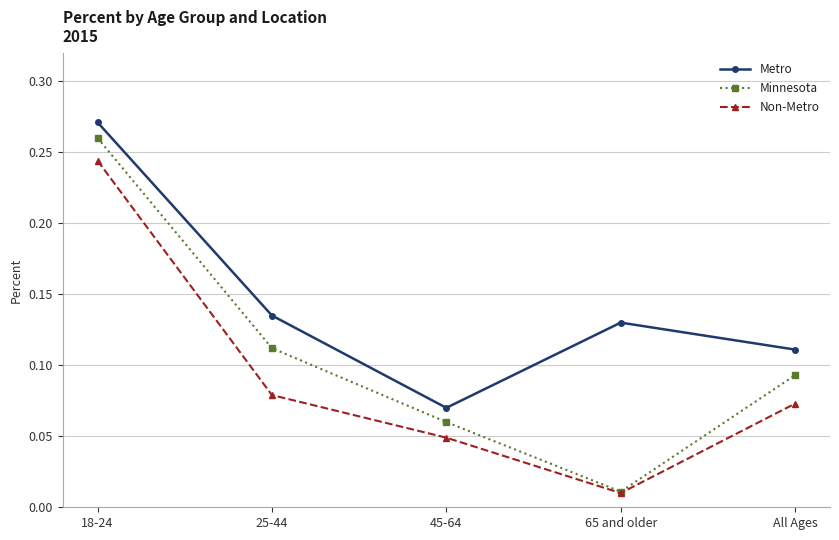

Which series has the largest range (max minus min)?

Minnesota